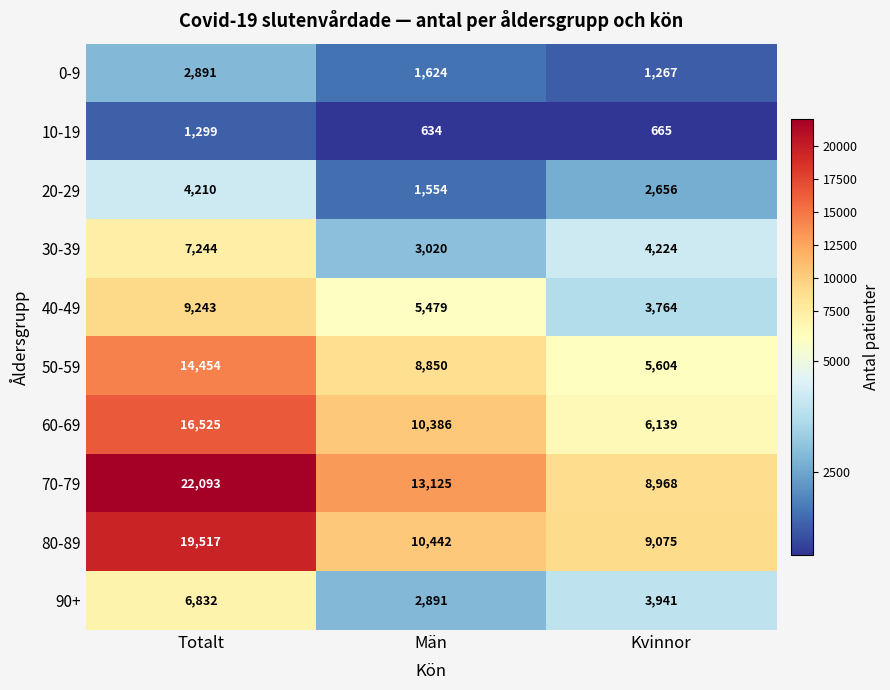

At which label does 30-39 first exceed 4224?

Totalt